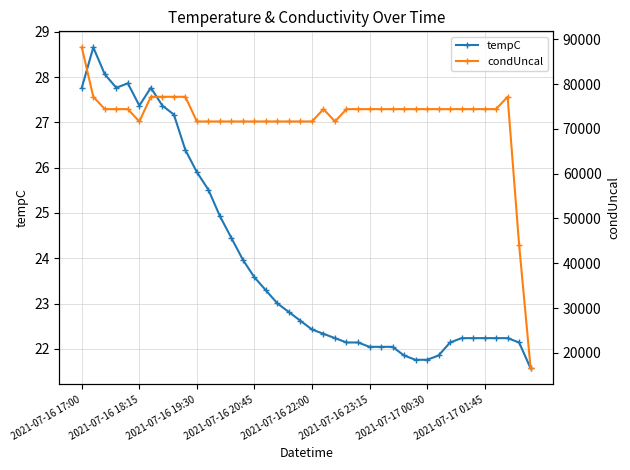

What is the spread (max minus min) of values at 21?

74378.2